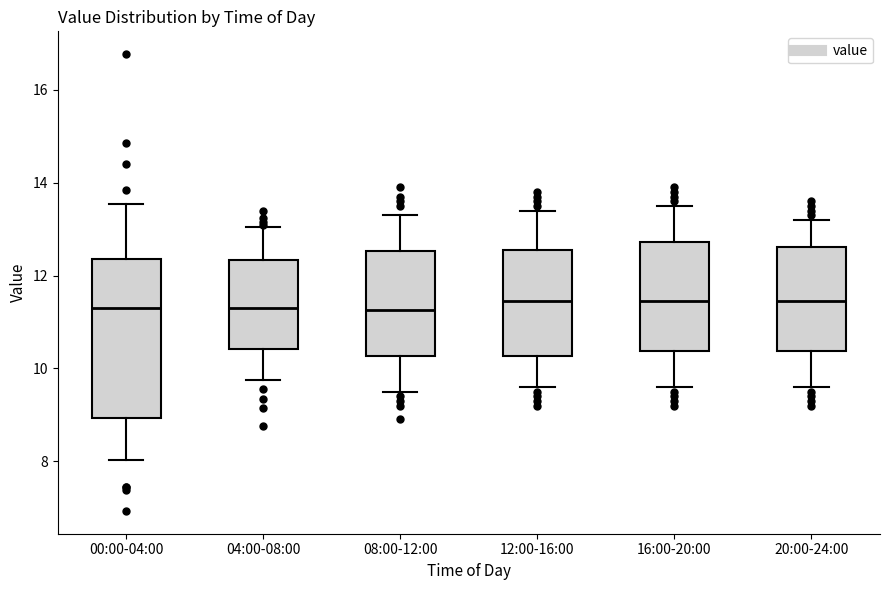

Comparing the boxes themselves (not the whiskers), which one is the tallest?

00:00-04:00